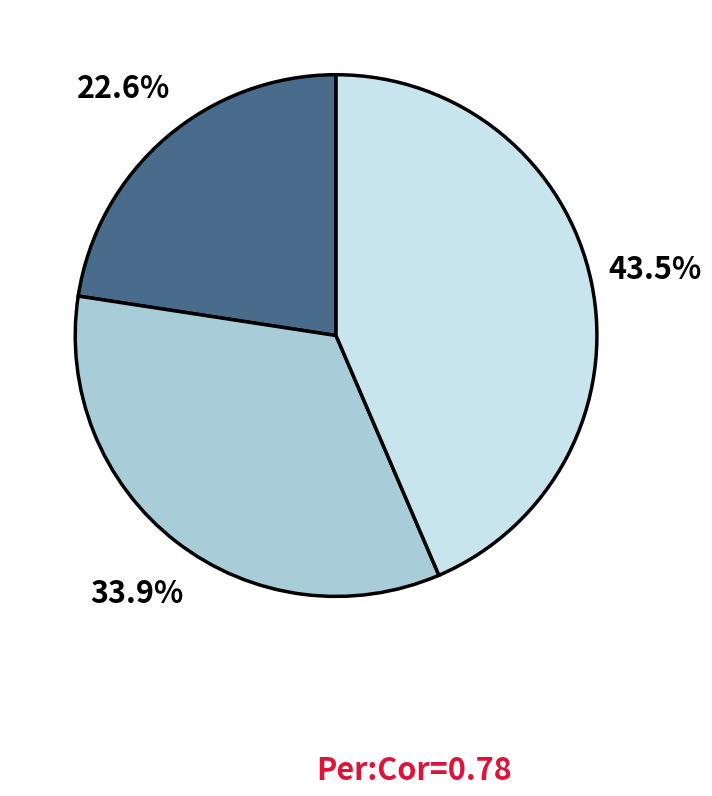

Is there a majority slice in this chart?

No